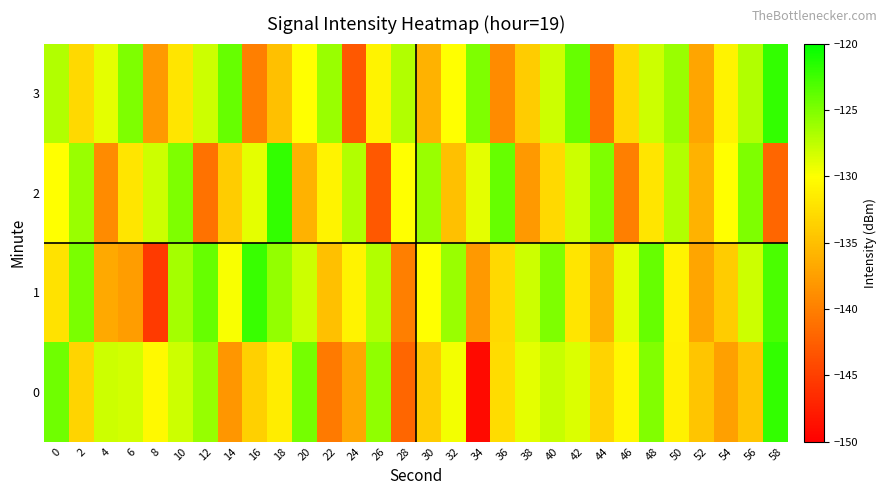

Which has a higher value, 52 or 14?

52